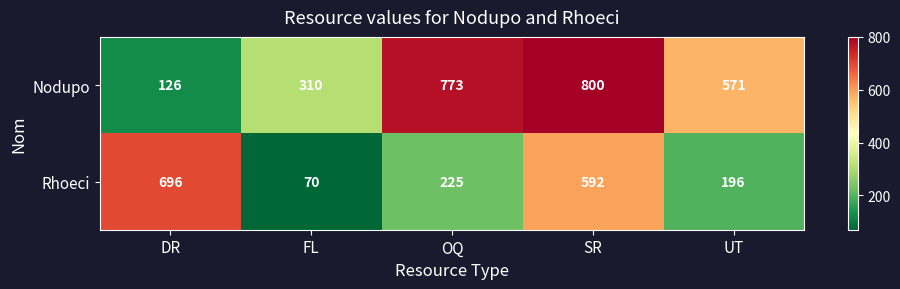

Which series has the largest total across all categories?

Nodupo